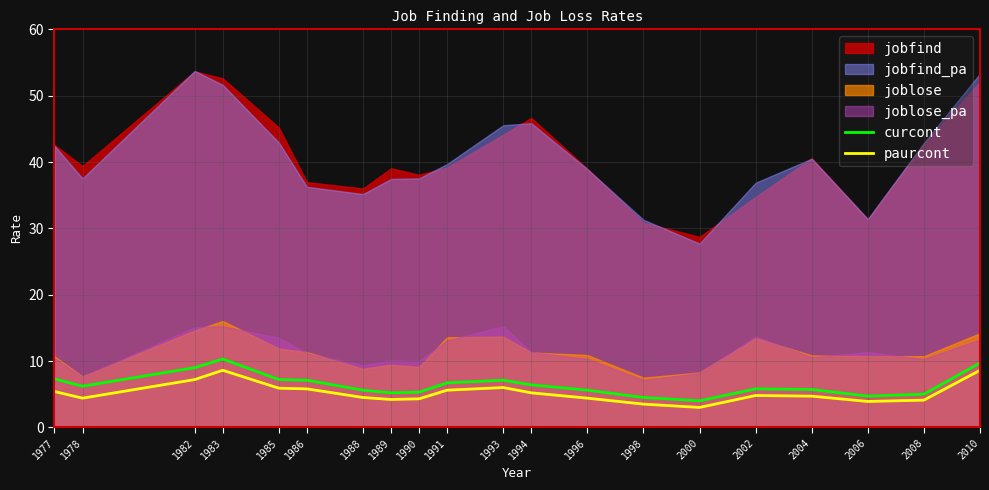

What is the highest value of the paurcont series?

8.6